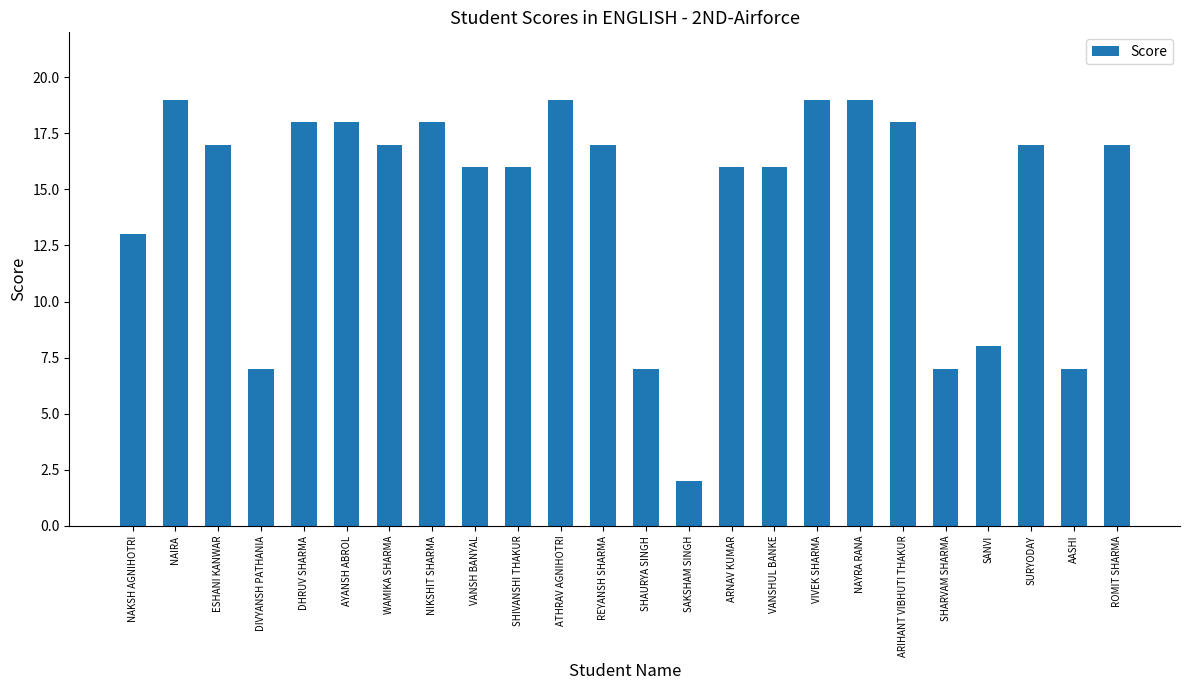

At which category does the chart reach its minimum across all series?

SAKSHAM SINGH